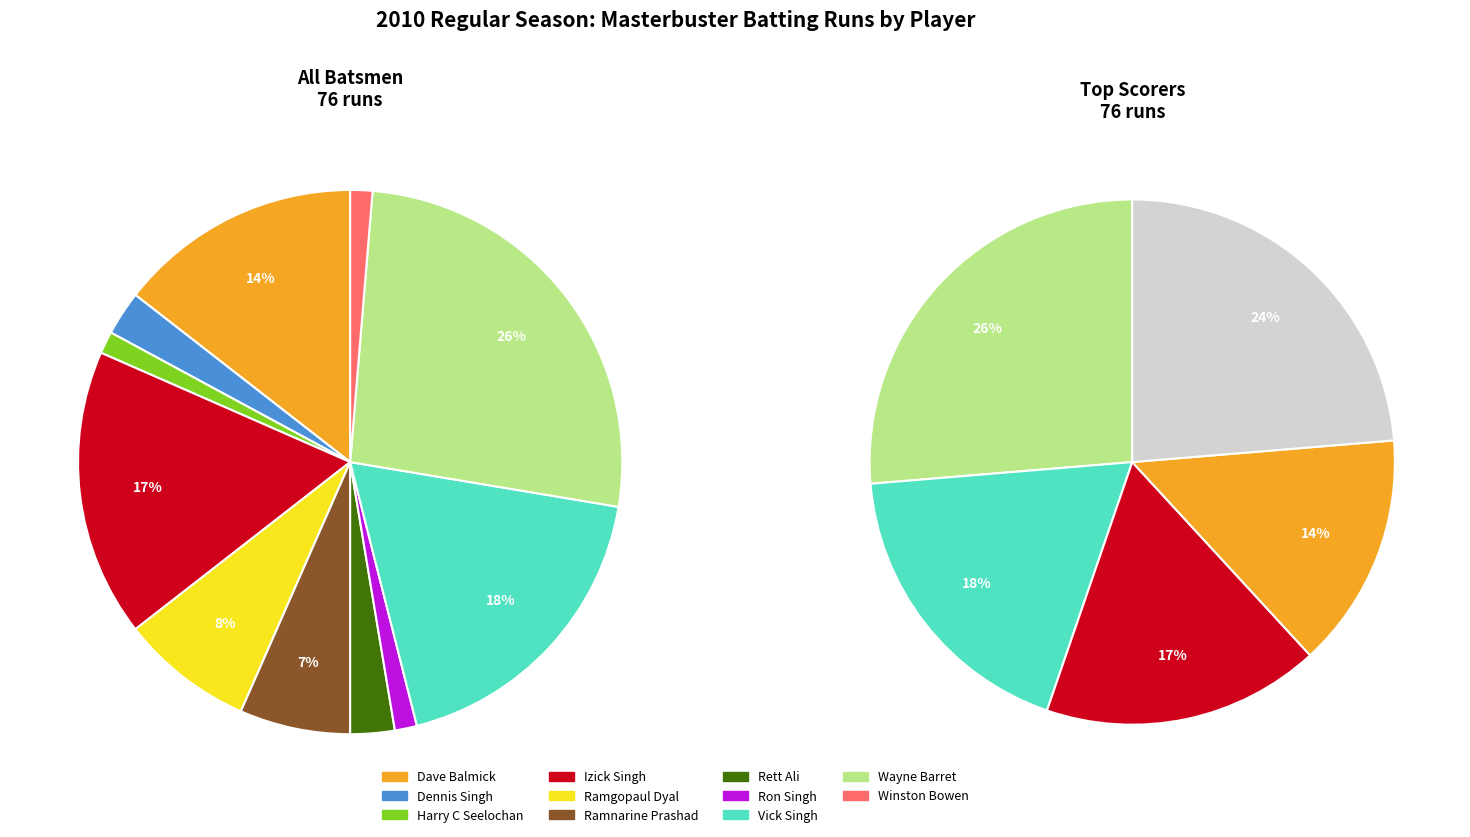

To the nearest percent, what is the average slice percentage?

8%